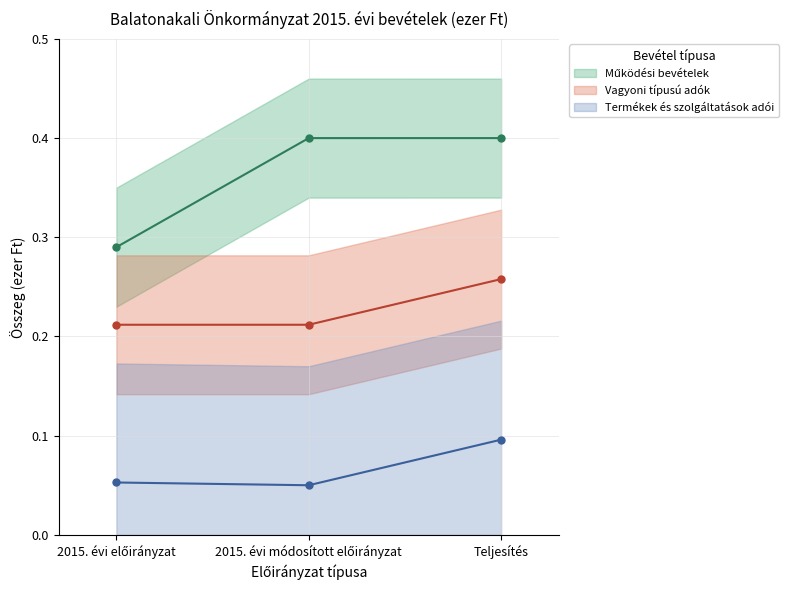

What is the sum of all Termékek és szolgáltatások adói values?

0.2